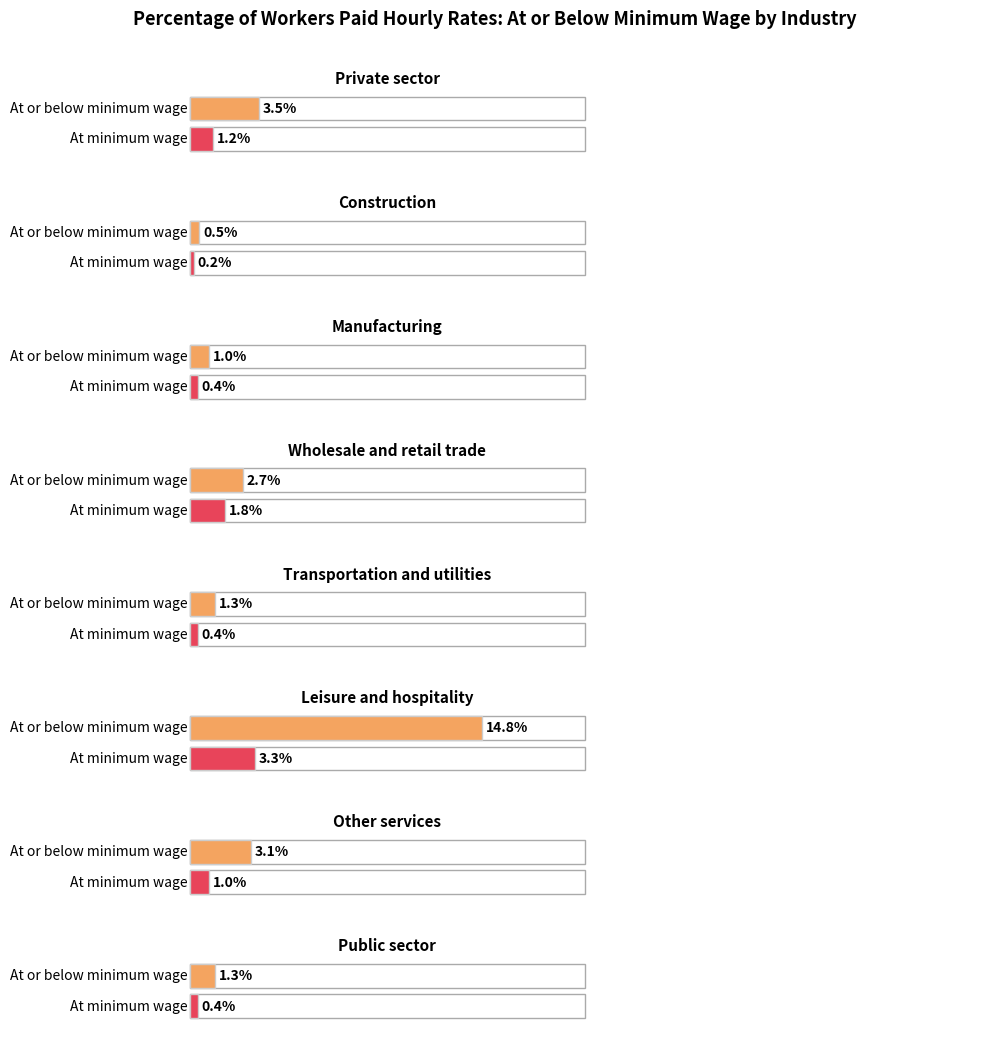

Rank the series by their maximum value, from lowest to highest.

At minimum wage, At or below minimum wage